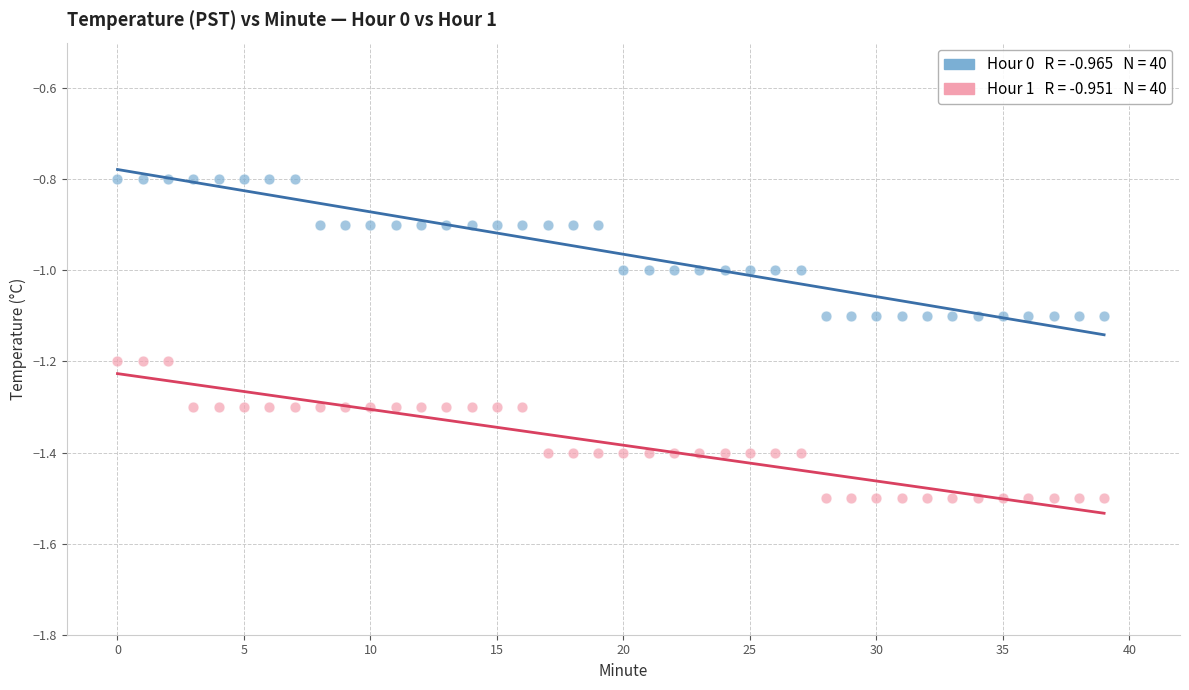

Across all data points, what is the range of Y values (max minus min)?

0.7